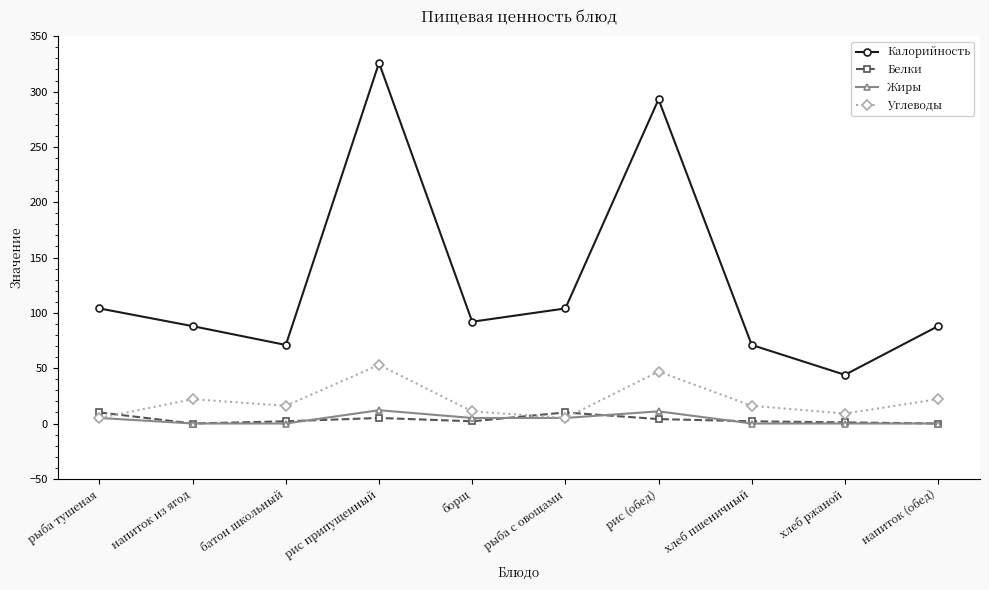

Which series has the widest spread of values?

Калорийность